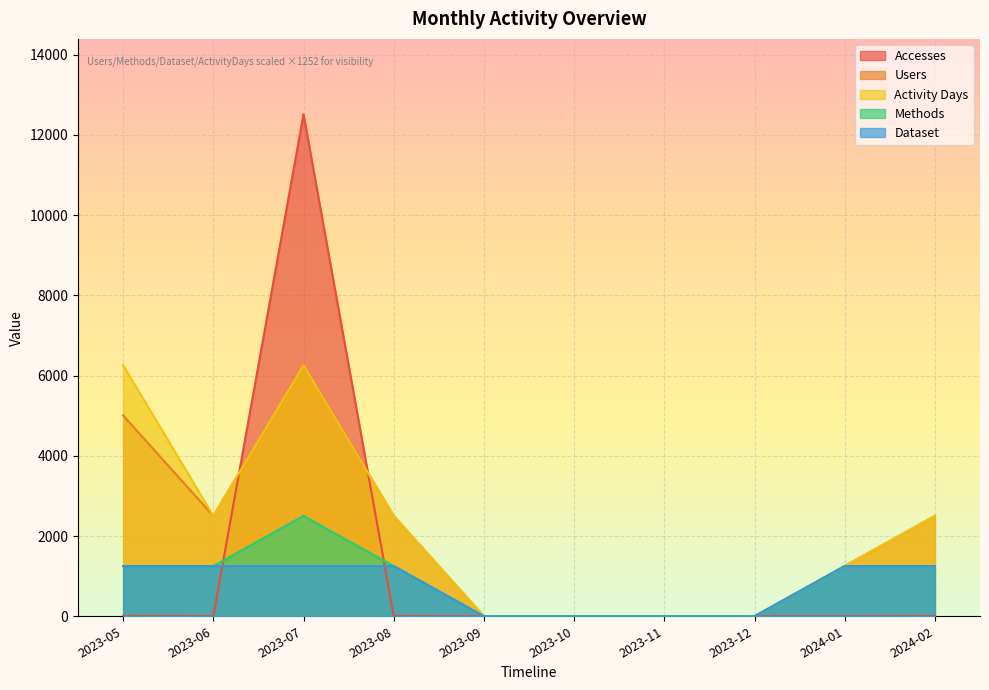

What is the sum of the Methods values at 2023-05 and 2023-11?

1251.5